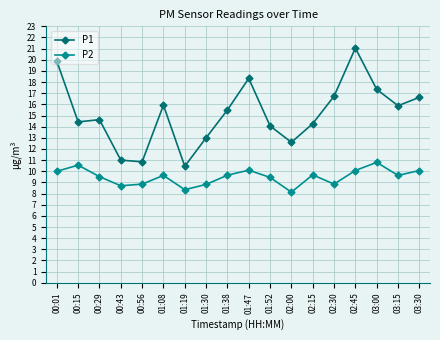

At which label does P1 first exceed 15?

00:01